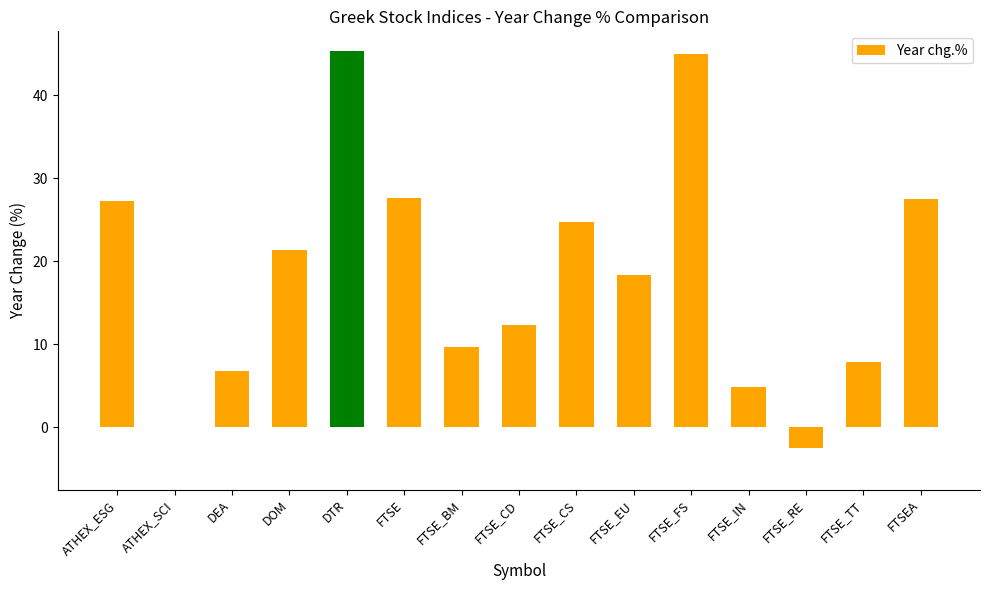

The value at FTSE is 16.2. True or false?

False